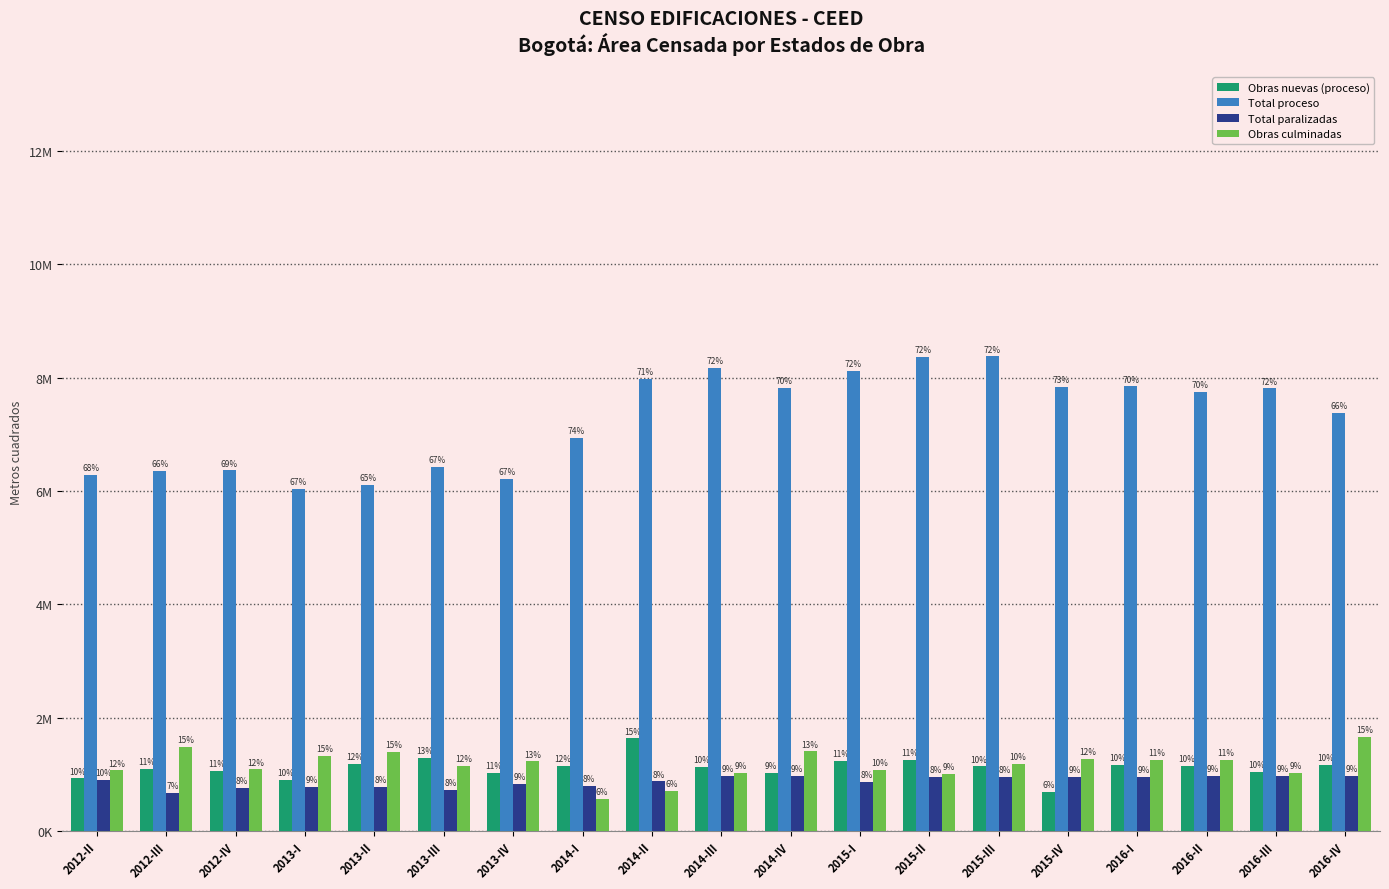

What are all the series names shown in the legend?

Obras nuevas (proceso), Total proceso, Total paralizadas, Obras culminadas